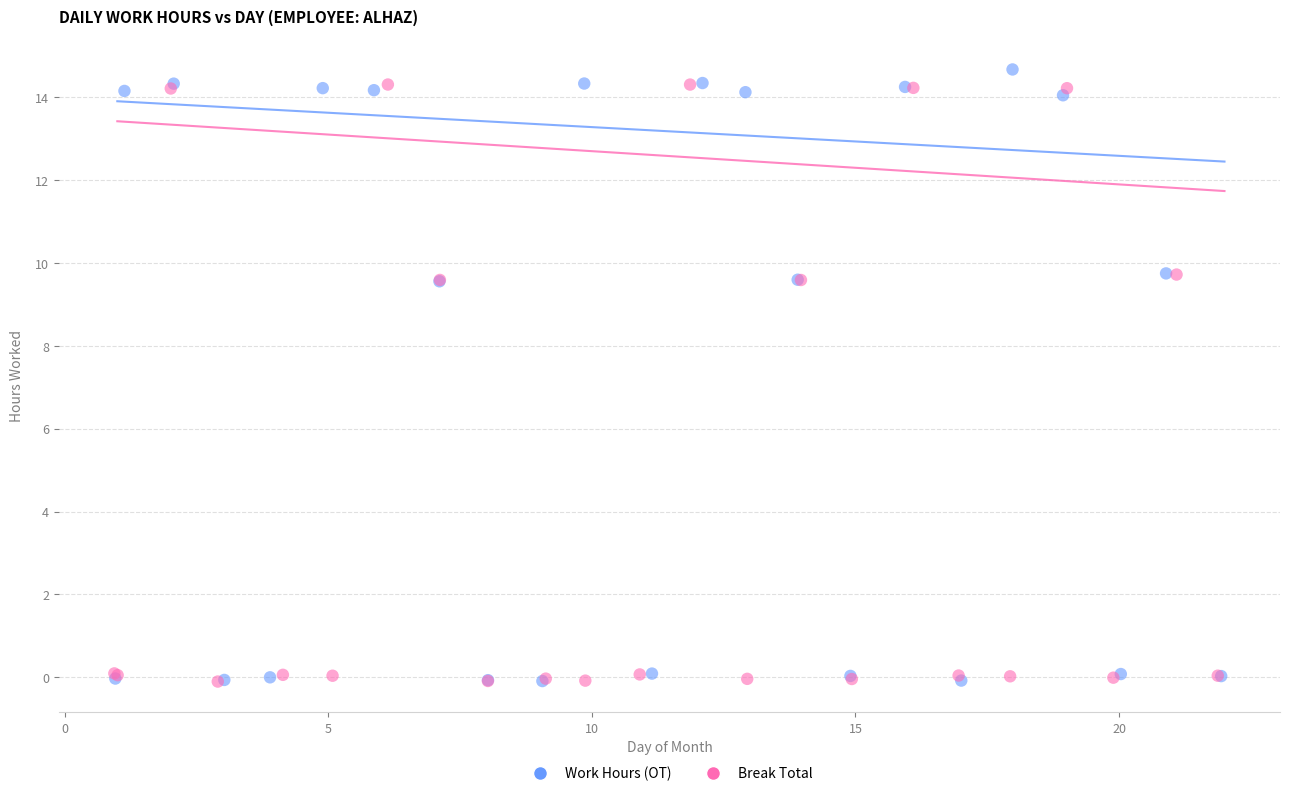

What are all the series names shown in the legend?

Work Hours (OT), Break Total